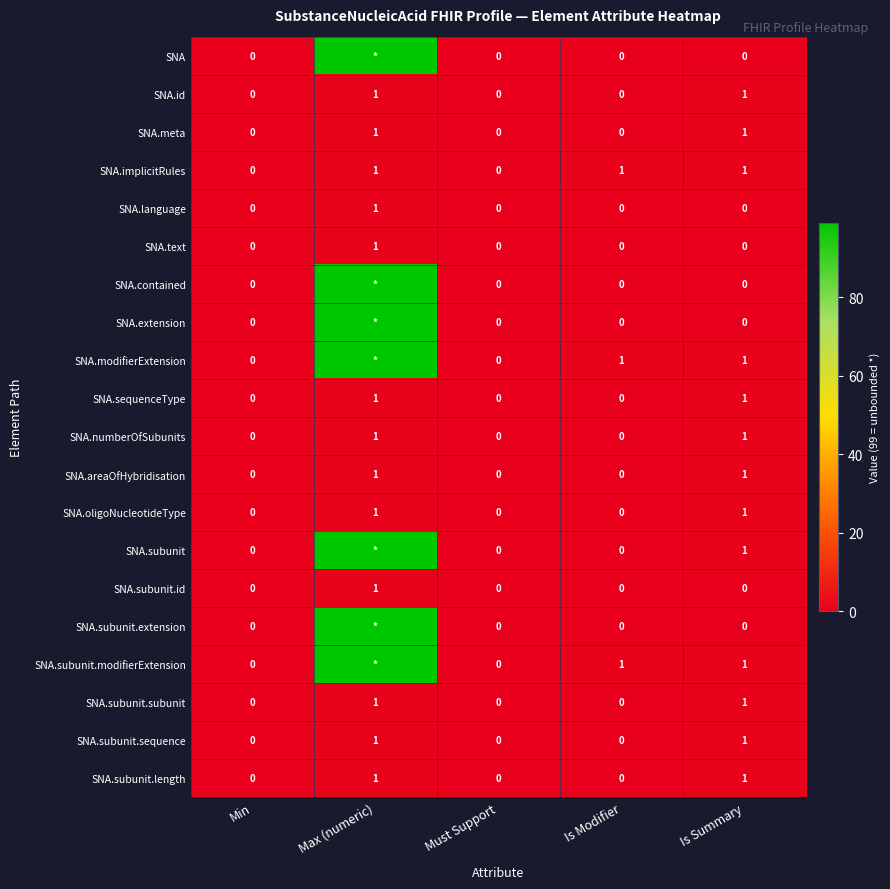

What is the sum of the SNA.subunit.modifierExtension values at Is Summary and Must Support?

1